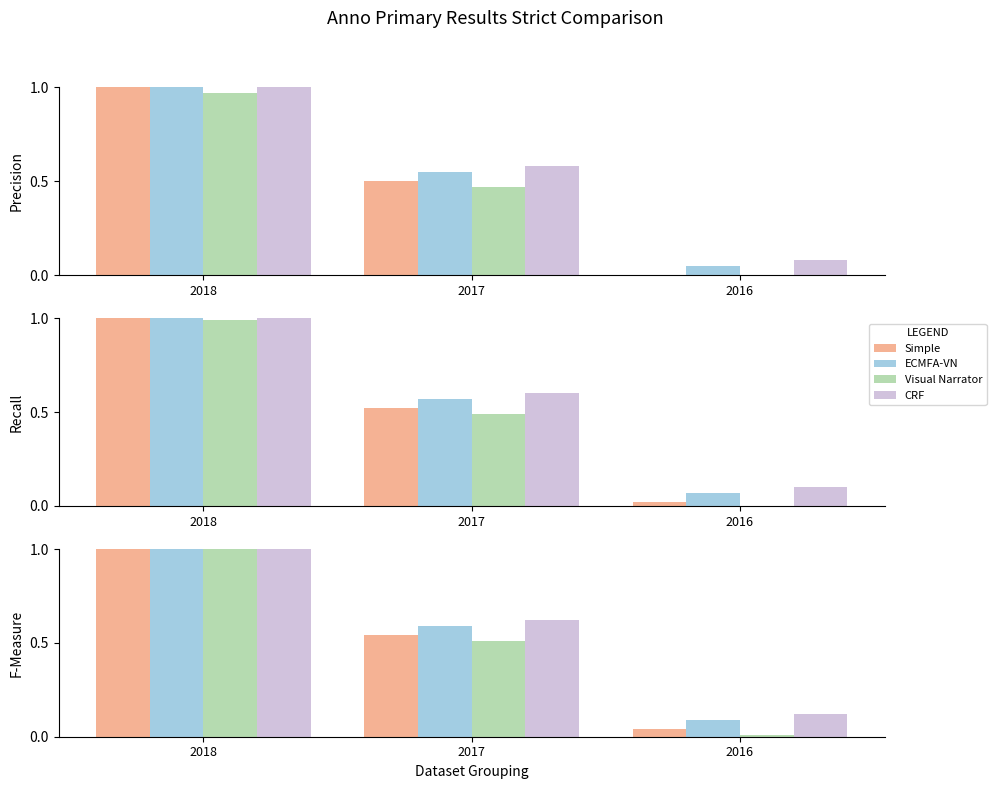

Count the CRF values in the range 0 to 1.

3